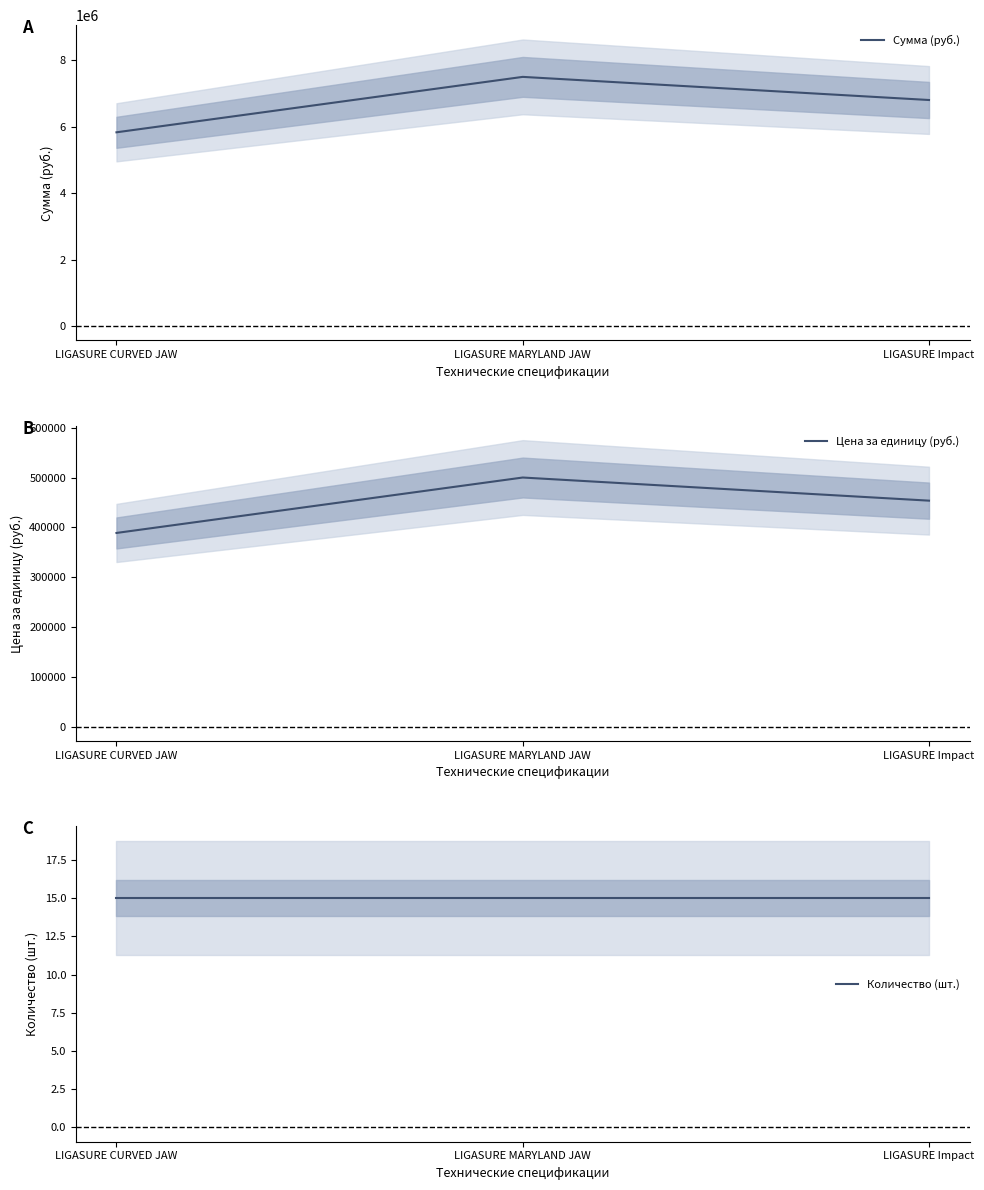

How many values in the Цена за единицу (руб.) series exceed 453600?

1